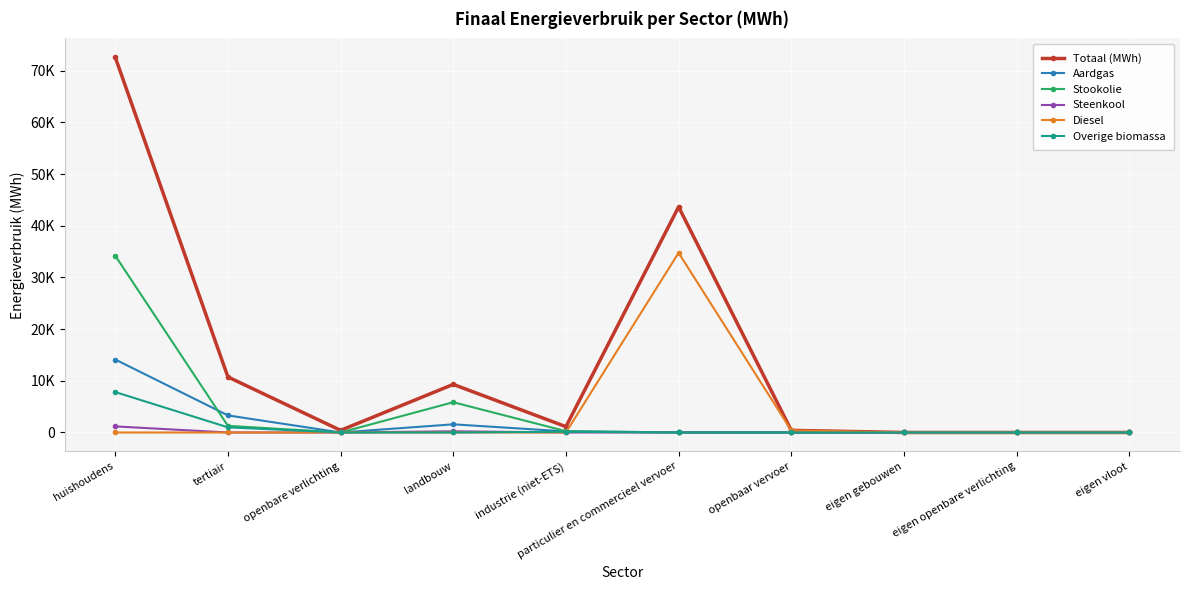

How many times do Diesel and Overige biomassa cross each other?

1